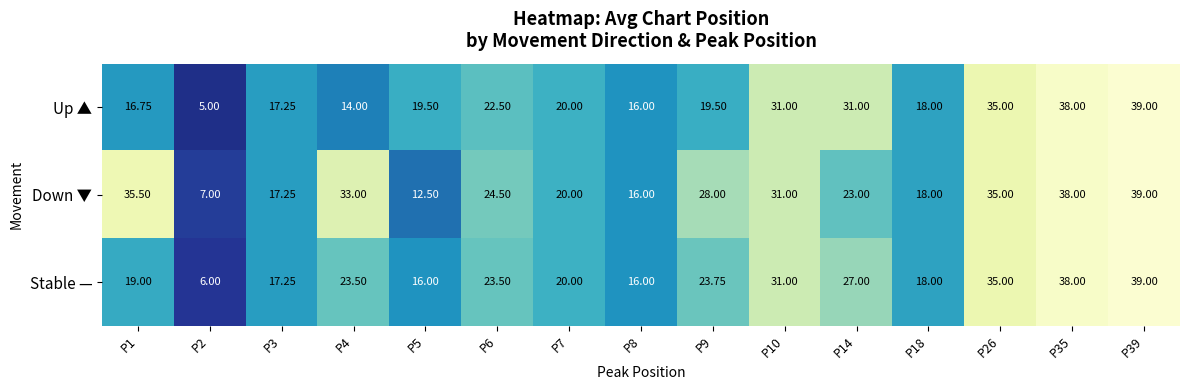

Is the value of Stable — at P39 greater than the value of Down ▼ at P2?

Yes